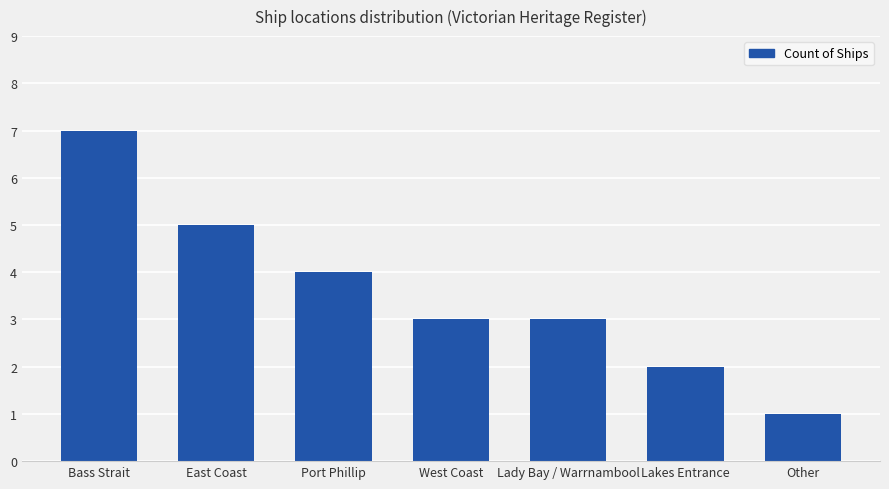

Where is the data nearest to the value 4?

Port Phillip